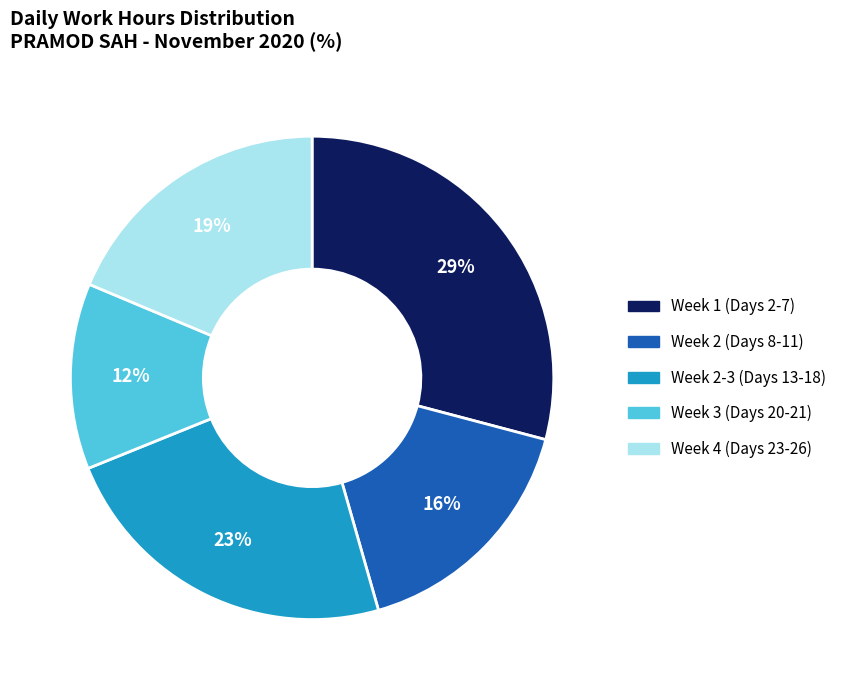

What is the ratio of the value at Week 2-3 (Days 13-18) to the value at Week 4 (Days 23-26)?

1.2